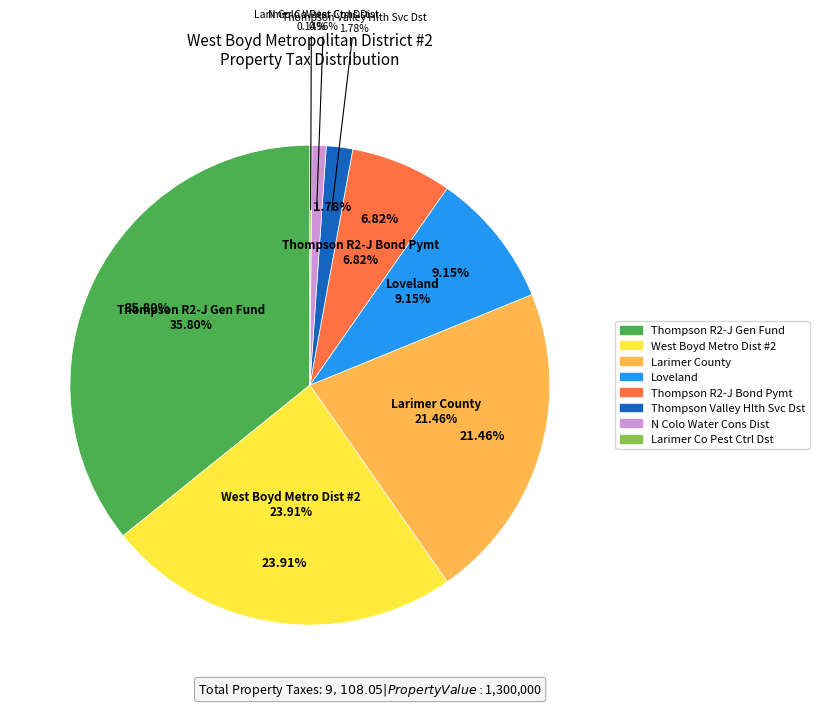

To the nearest percent, what is the combined percentage of Thompson R2-J Bond Pymt and Thompson R2-J Gen Fund?

43%